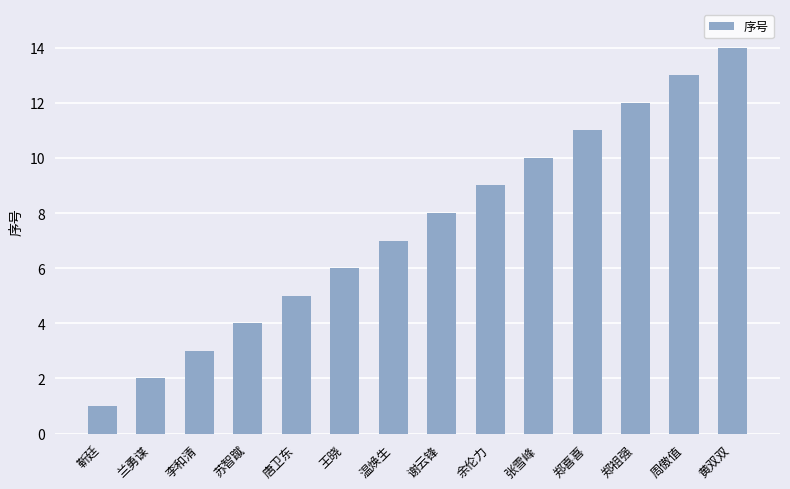

What is the change in value from 唐卫东 to 谢云锋?

+3